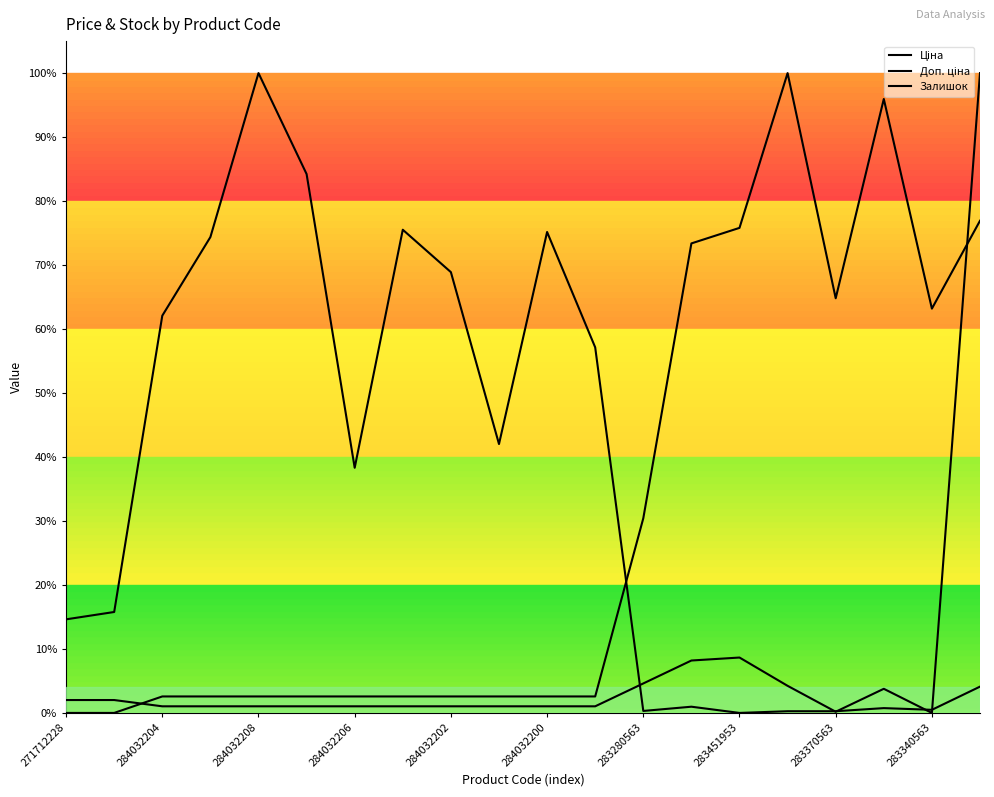

Which series has the widest spread of values?

Ціна